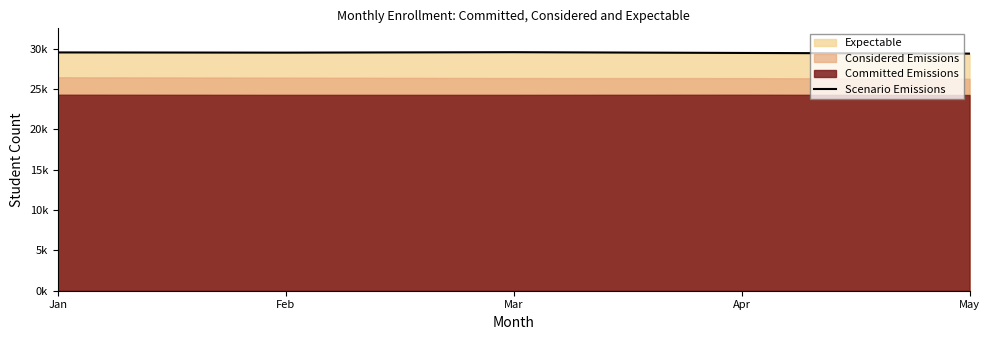

How many interior local peaks (higher than both neighbors) does the data have?

1